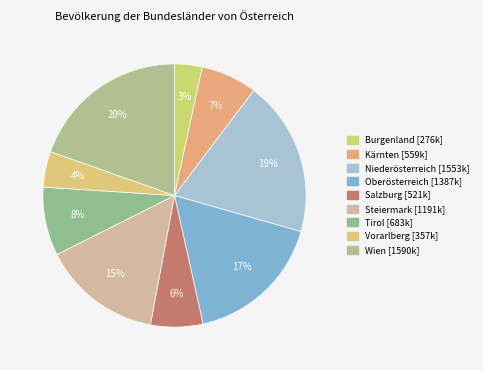

To the nearest percent, what is the average slice percentage?

11%